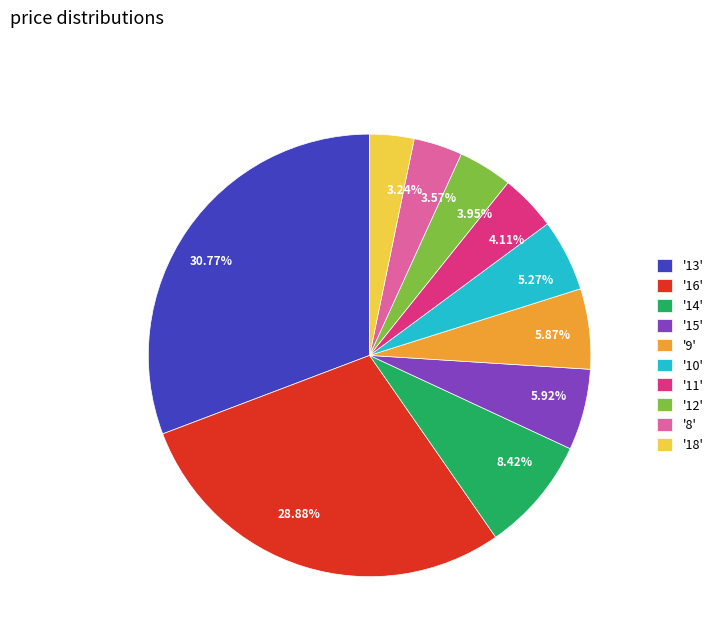

How many slices are in this pie chart?

10